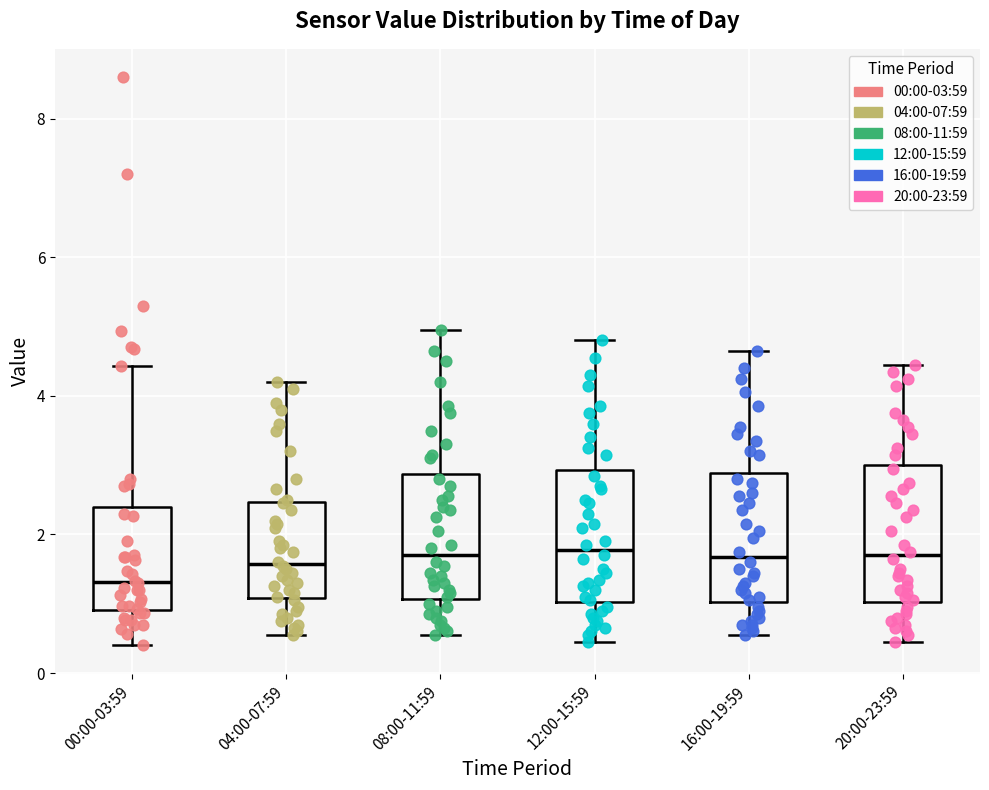

Reading left to right, transcribe this box plot: for each box, give where its median line is, the range the box spans, and where its two whiskers end, as read against the y-axis. The values are not printed on the chart, so give them approximately, as read against the axis.

00:00-03:59: median 1.4, box 1.0 to 2.4, whiskers 0.4 to 4.4
04:00-07:59: median 1.6, box 1.0 to 2.4, whiskers 0.6 to 4.2
08:00-11:59: median 1.8, box 1.0 to 2.8, whiskers 0.6 to 5.0
12:00-15:59: median 1.8, box 1.0 to 3.0, whiskers 0.4 to 4.8
16:00-19:59: median 1.6, box 1.0 to 2.8, whiskers 0.6 to 4.6
20:00-23:59: median 1.8, box 1.0 to 3.0, whiskers 0.4 to 4.4